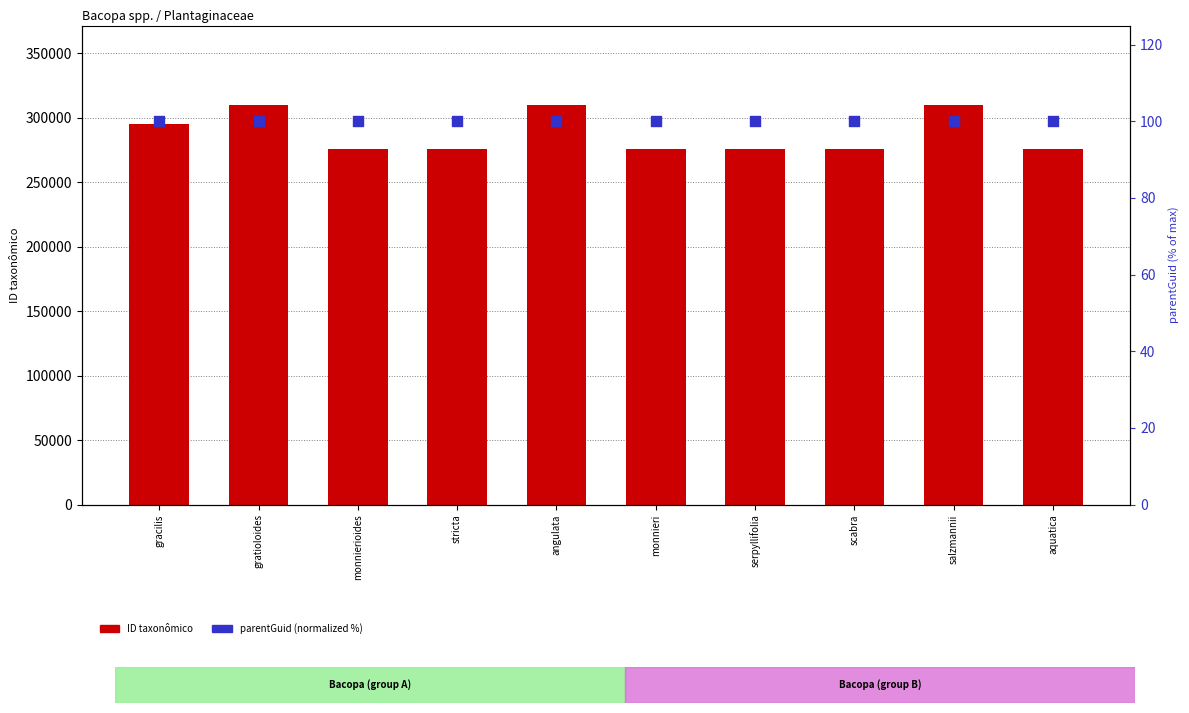

At how many categories does at least one series exceed 298223?

3